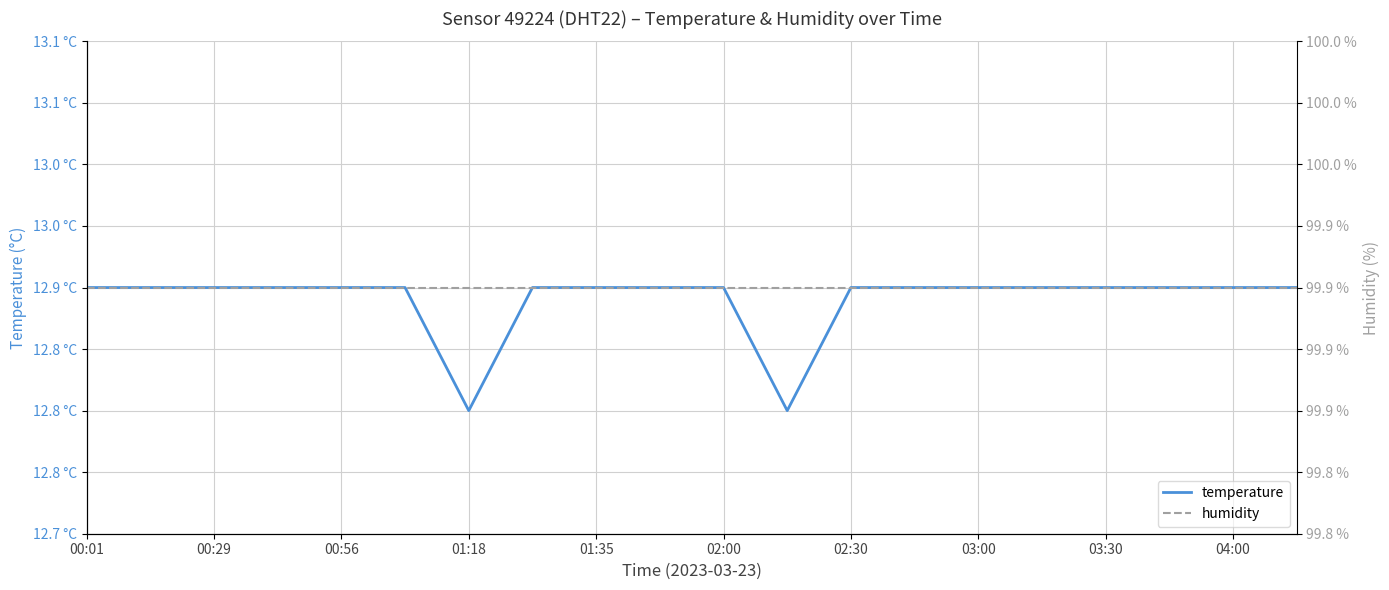

What is the difference between the highest and lowest values at 02:00?

87.0